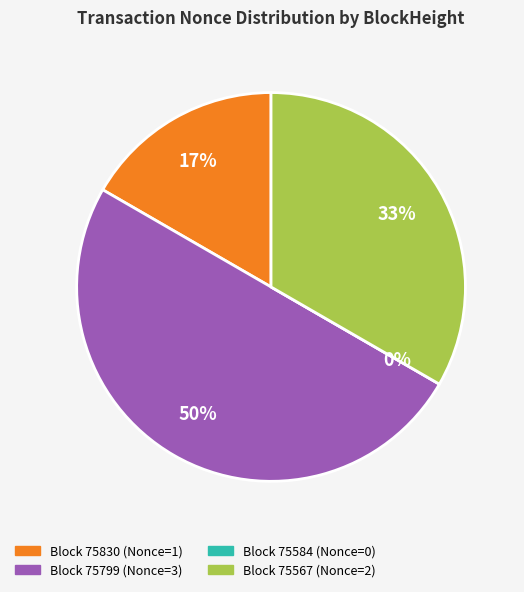

What percentage is NOT represented by 75567?

66.7%